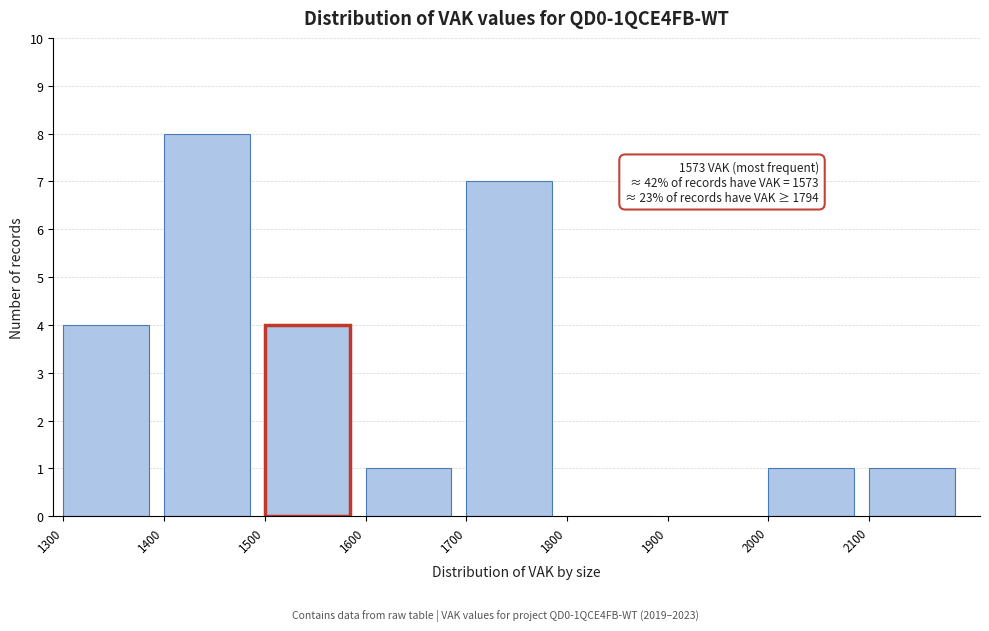

Which range on the x-axis has the tallest bar?

1400 to 1500